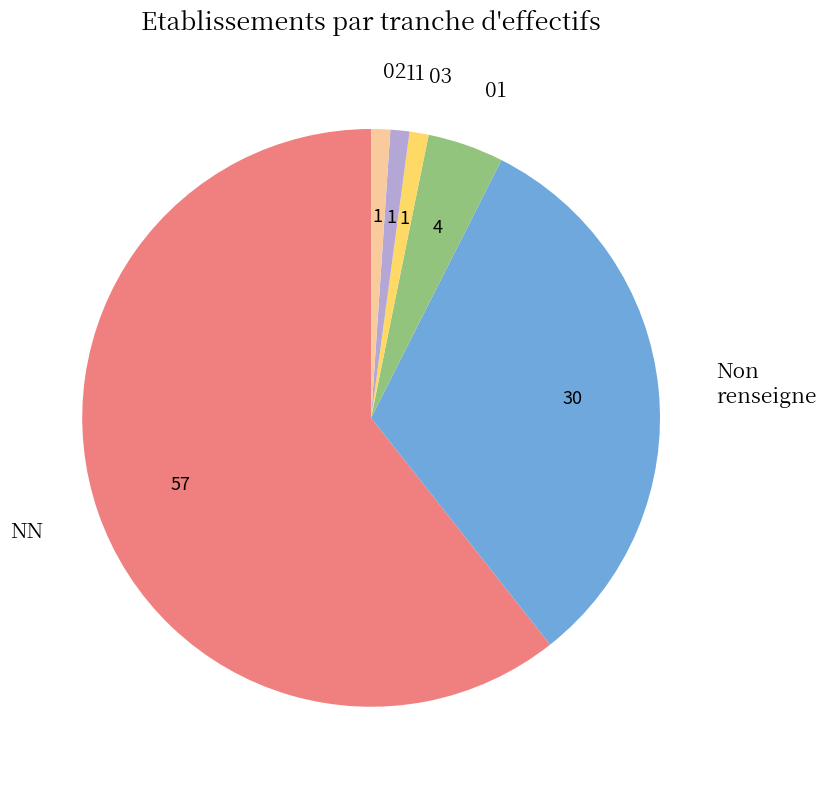

How many slices are in this pie chart?

6